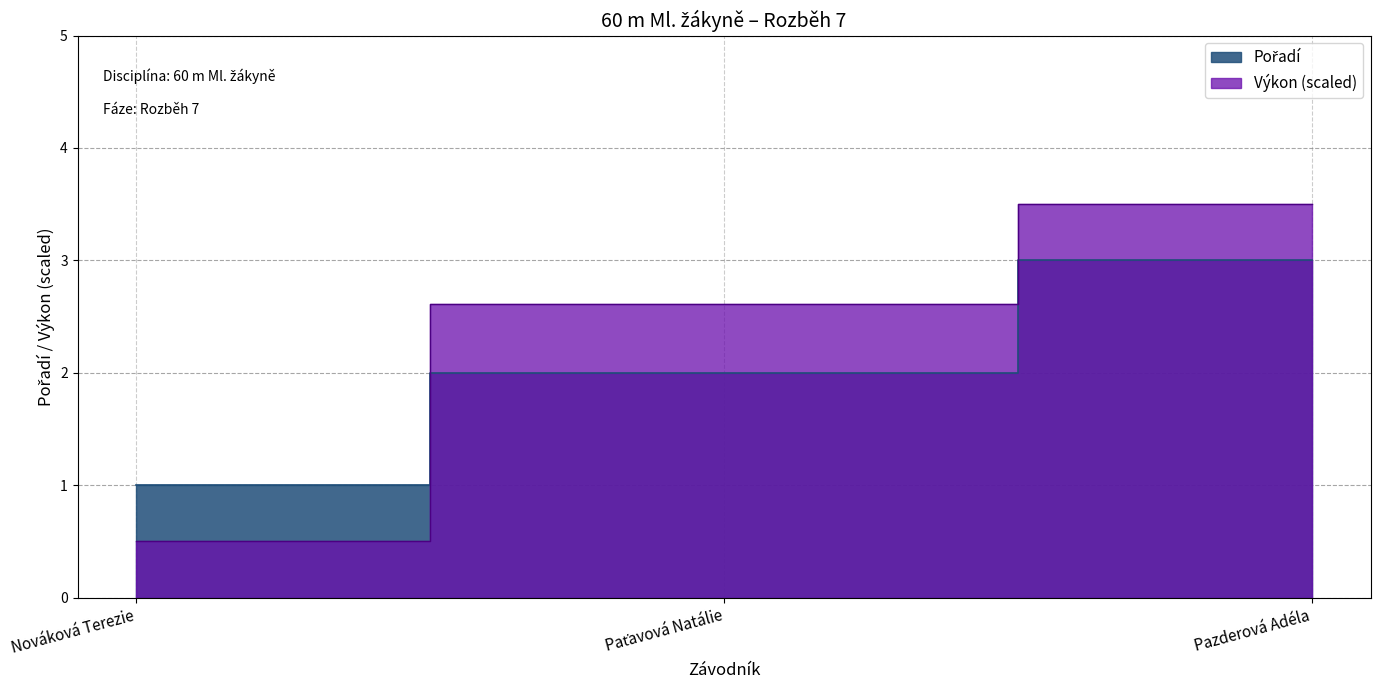

What is the label of the 2nd point from the left?

Paťavová Natálie